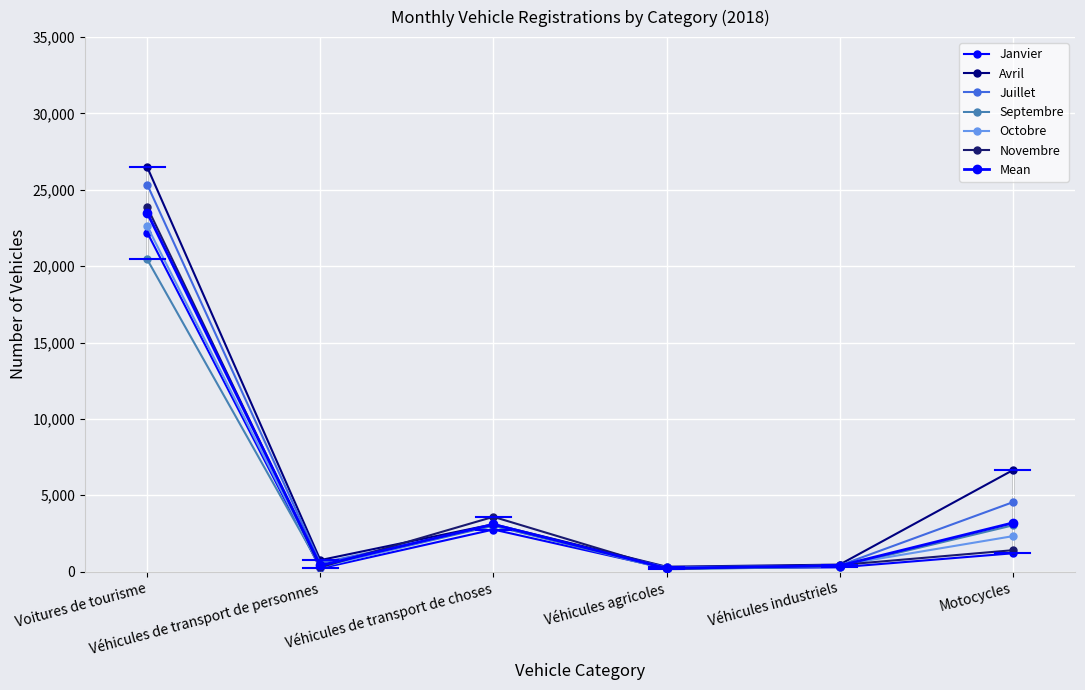

What is the sum of the Novembre values at Voitures de tourisme and Motocycles?

25263.0